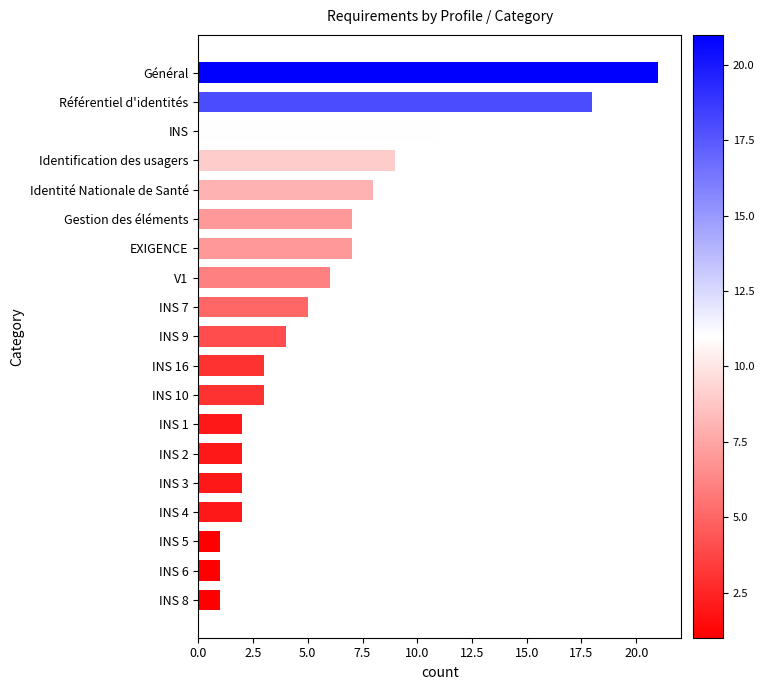

Between INS 7 and INS 10, which is larger?

INS 7